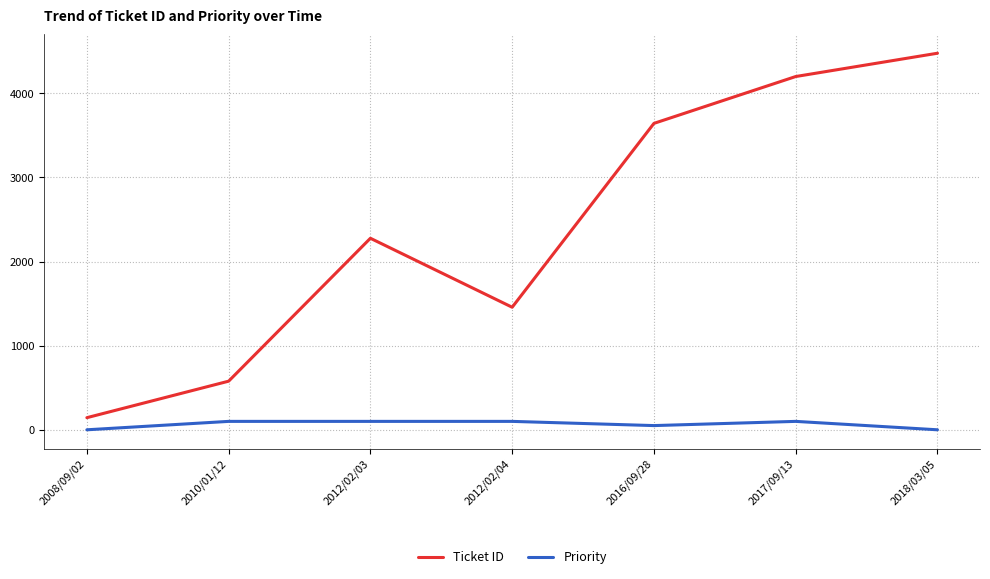

Reading left to right, list all the values displayed in this chart.

Ticket ID: 144	578	2277	1457	3643	4200	4477
Priority: 0	100	100	100	50	100	0